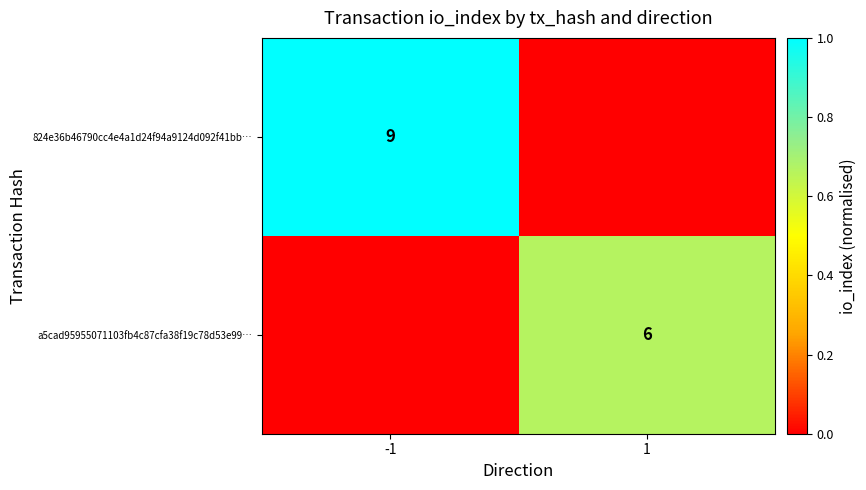

At how many categories does at least one series exceed 0?

2